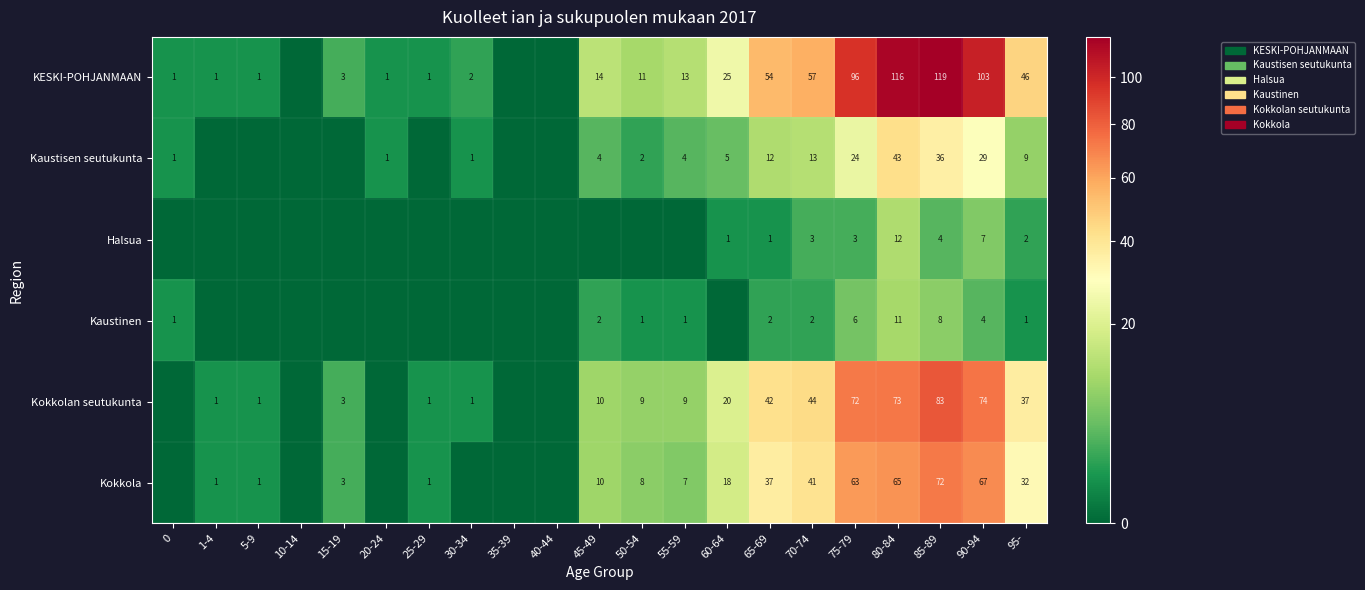

The value of Halsua at 65-69 is 1. True or false?

True